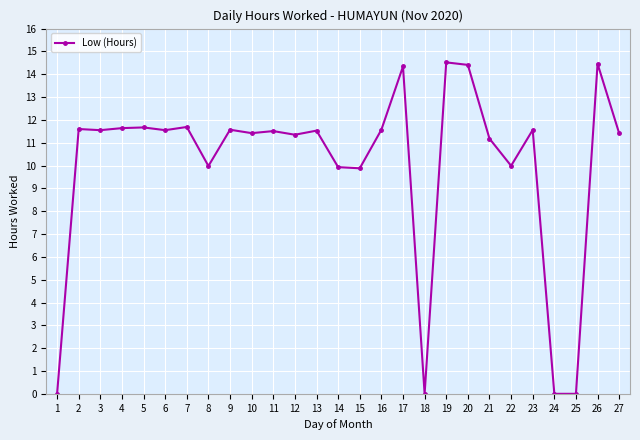

What is the value of the 27th point from the left?

11.4